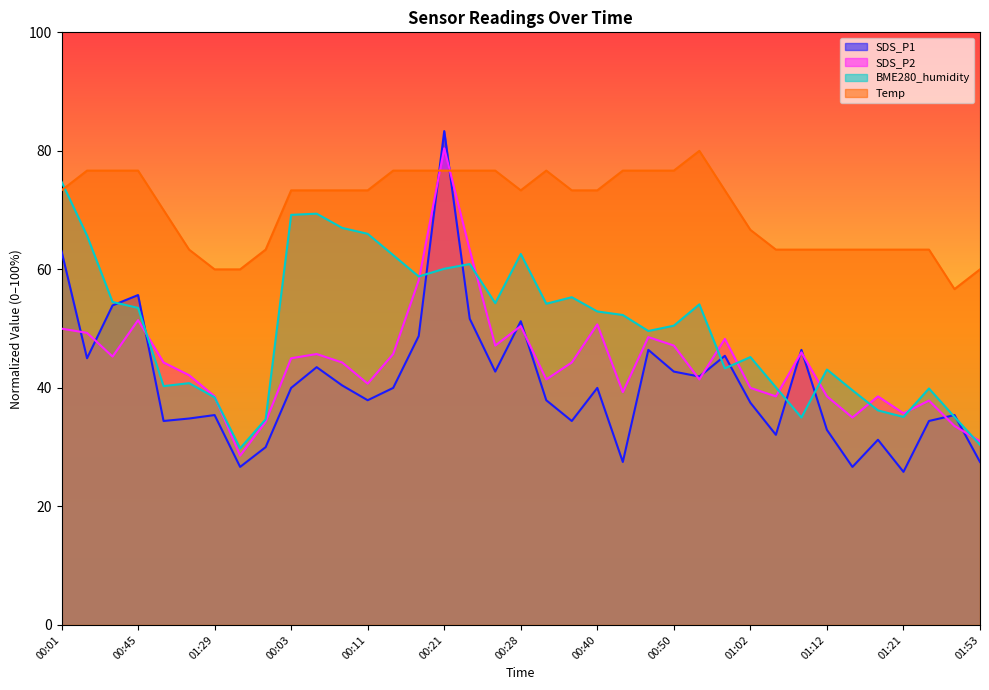

What is the value of the BME280_humidity point at the 12th from the left?

67.0